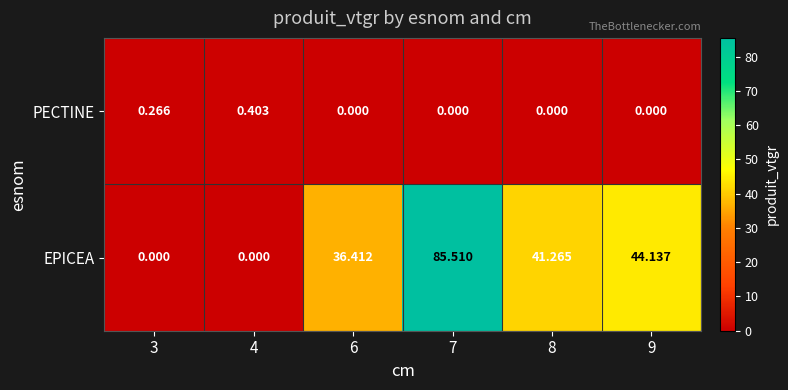

Which series has the largest total across all categories?

EPICEA